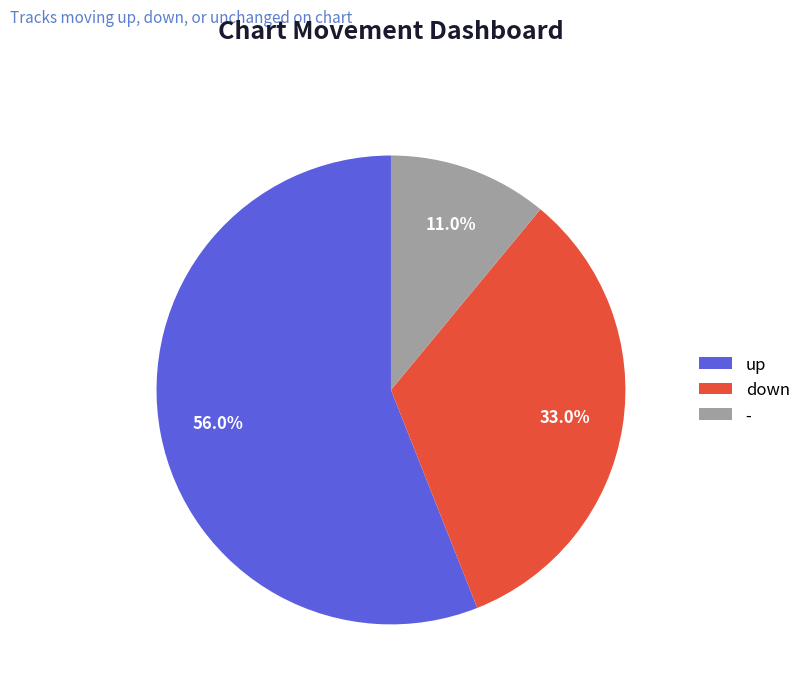

Which category has the biggest portion of the pie?

up